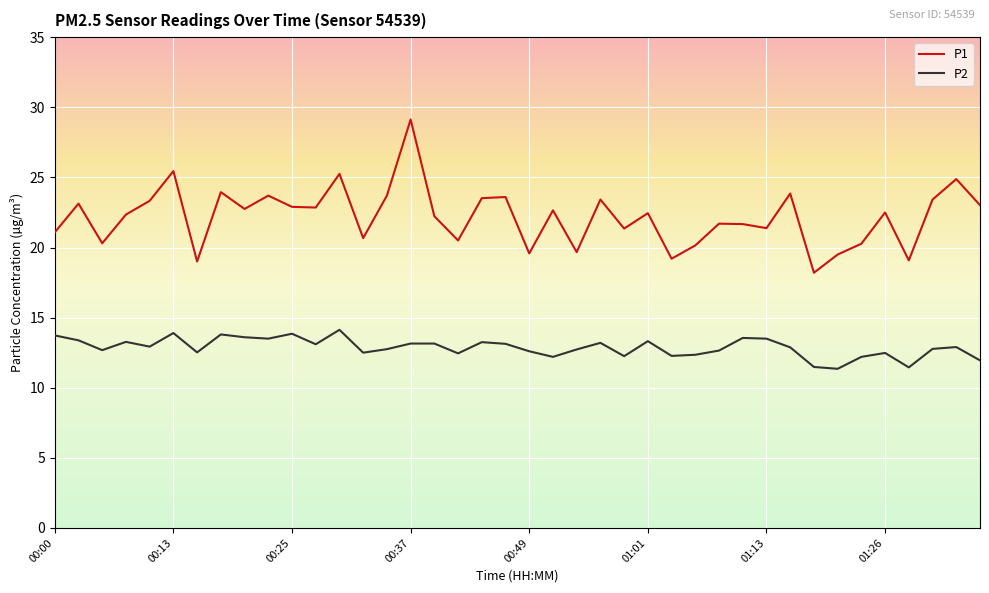

True or false: P1 and P2 intersect in this chart.

False